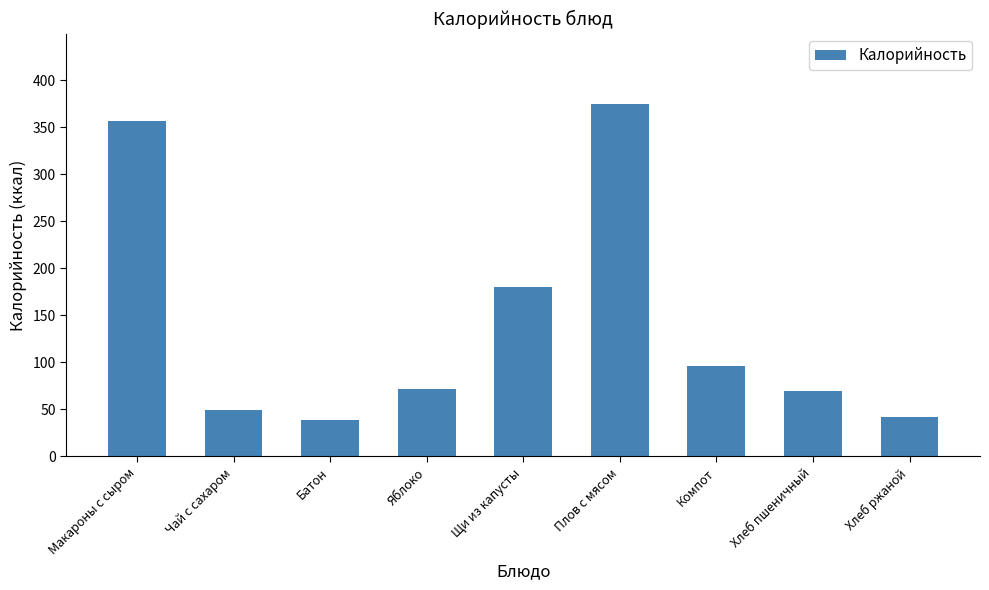

Reading left to right, list all the values displayed in this chart.

Макароны с сыром=356.3	Чай с сахаром=49.7	Батон=38.6	Яблоко=72.0	Щи из капусты=179.7	Плов с мясом=374.8	Компот=96.0	Хлеб пшеничный=69.3	Хлеб ржаной=42.3